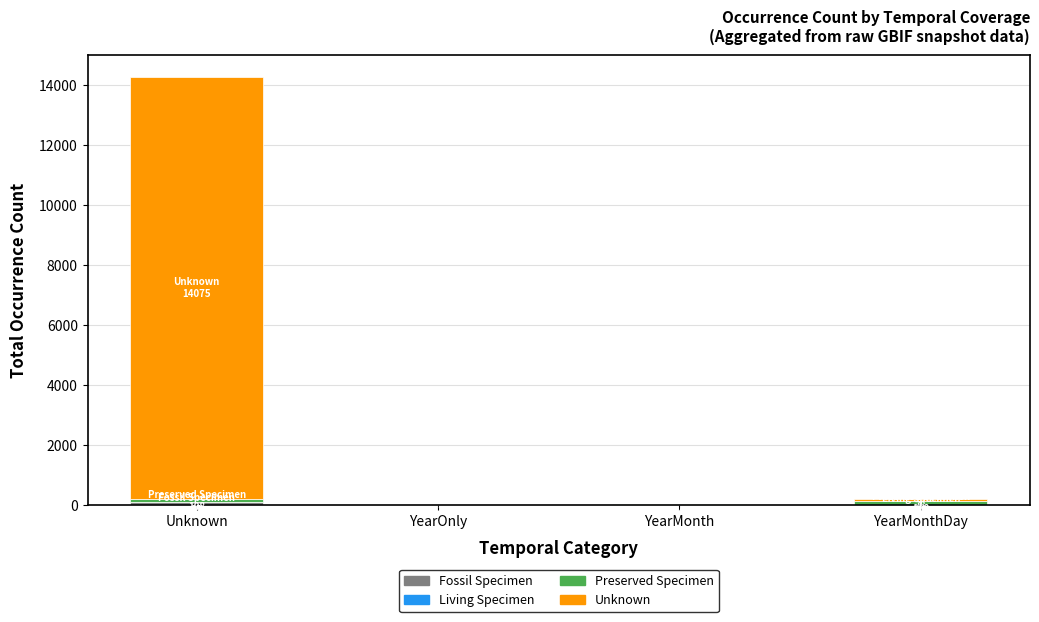

At which category is the sum across all series the highest?

Unknown